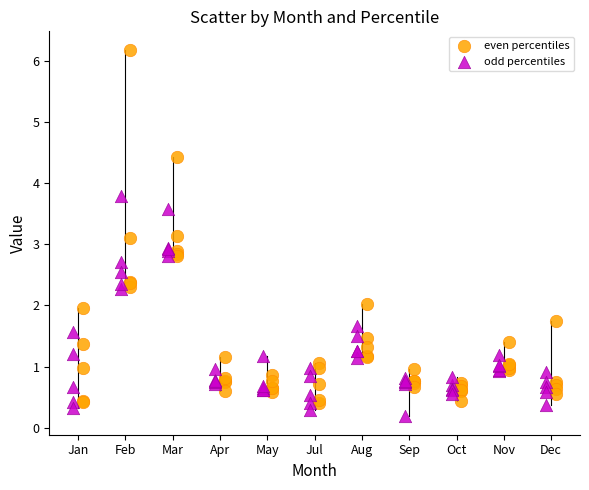

What are all the series names shown in the legend?

even percentiles, odd percentiles